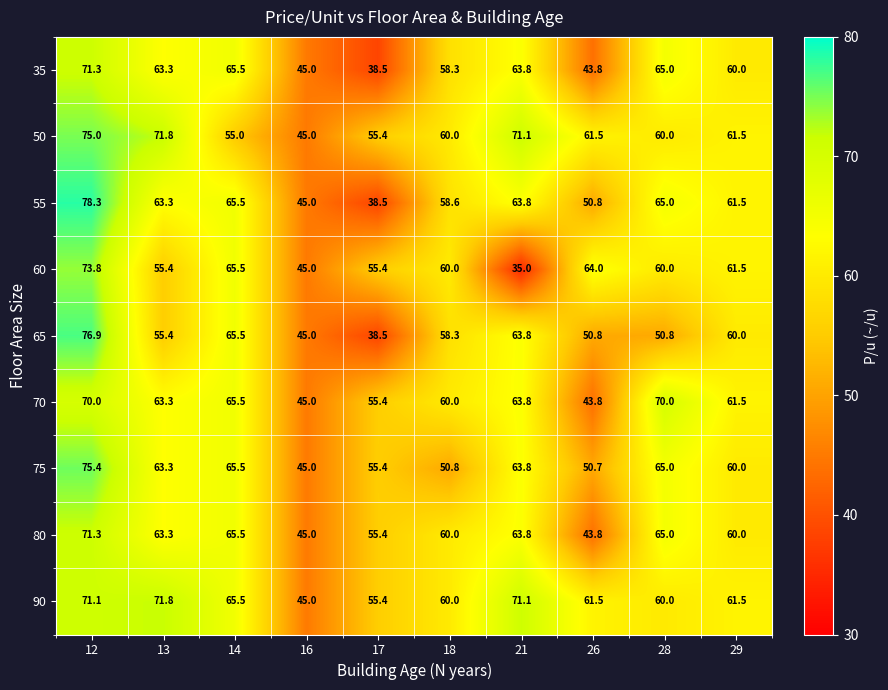

What value does the 80 series have at 12?

71.3